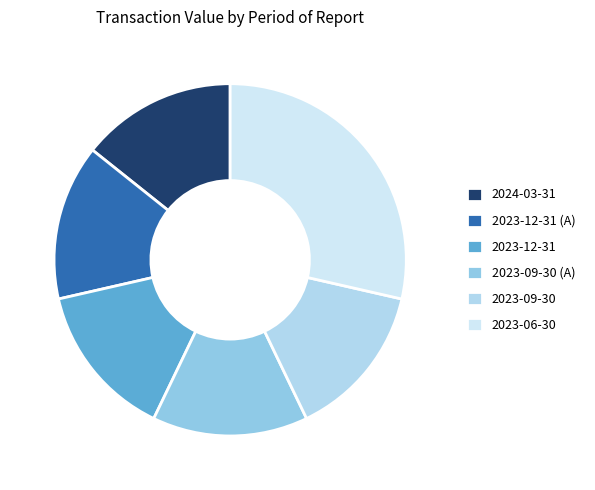

How many segments does this pie chart have?

6